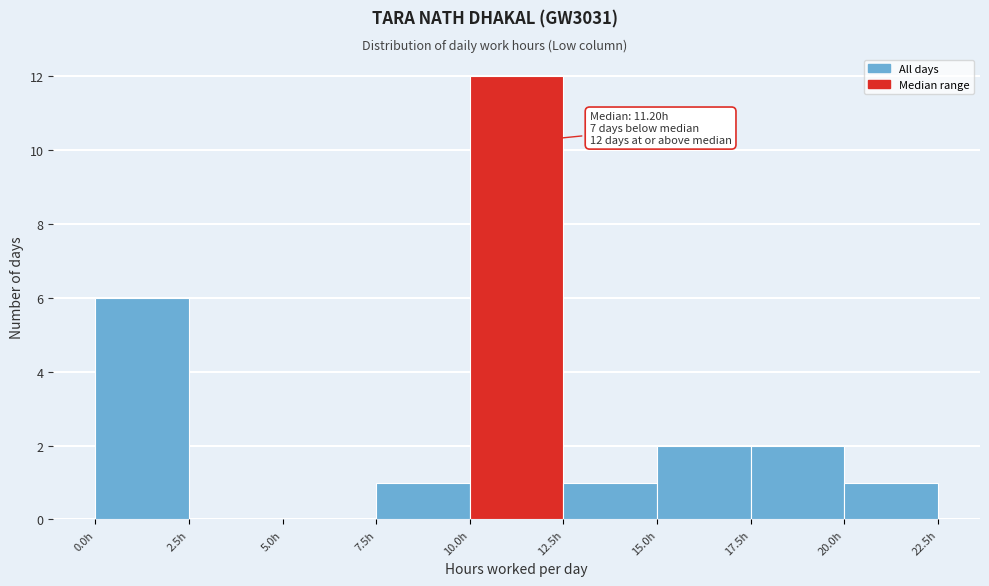

Which range on the x-axis has the tallest bar?

10.0 to 12.5